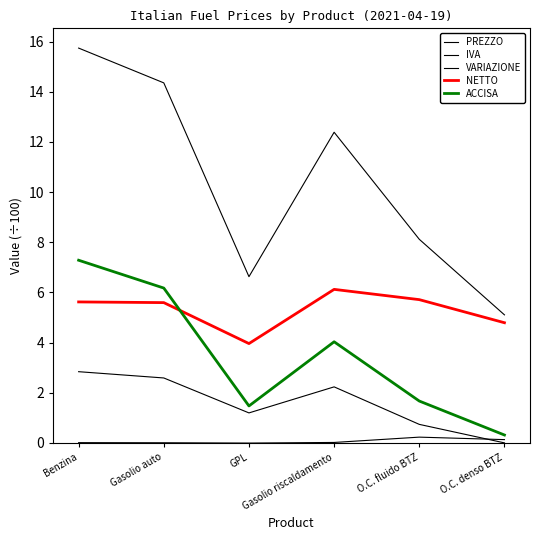

Does the chart display data point markers on the line(s)?

No